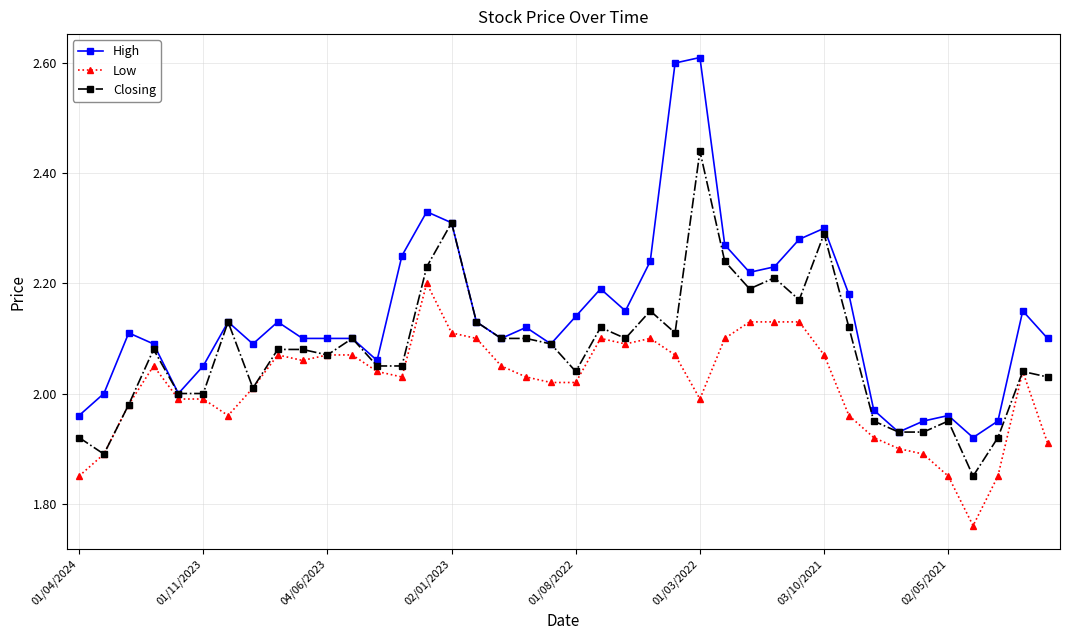

True or false: High and Low cross at least once.

False